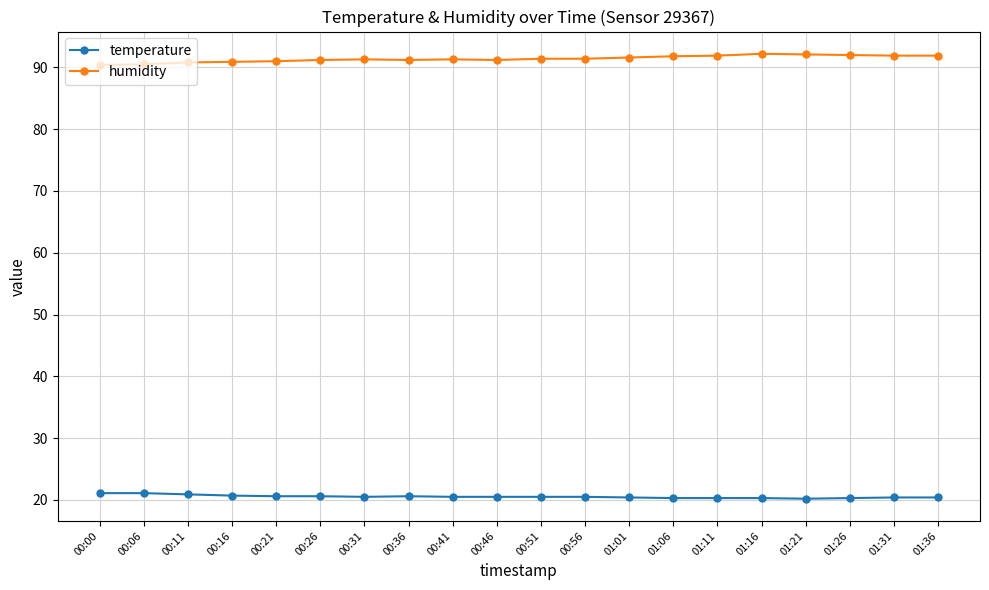

What is the maximum value for temperature?

21.1